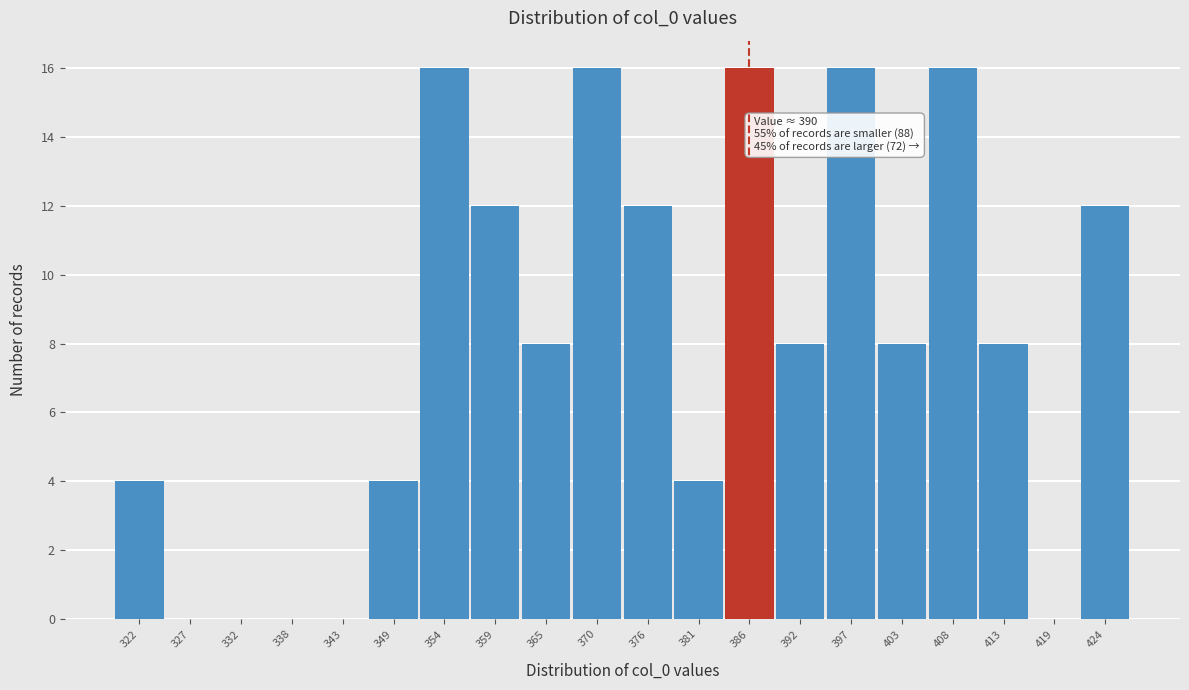

Reading left to right, list all the values displayed in this chart.

322=4	327=0	332=0	338=0	343=0	349=4	354=16	359=12	365=8	370=16	376=12	381=4	386=16	392=8	397=16	403=8	408=16	413=8	419=0	424=12